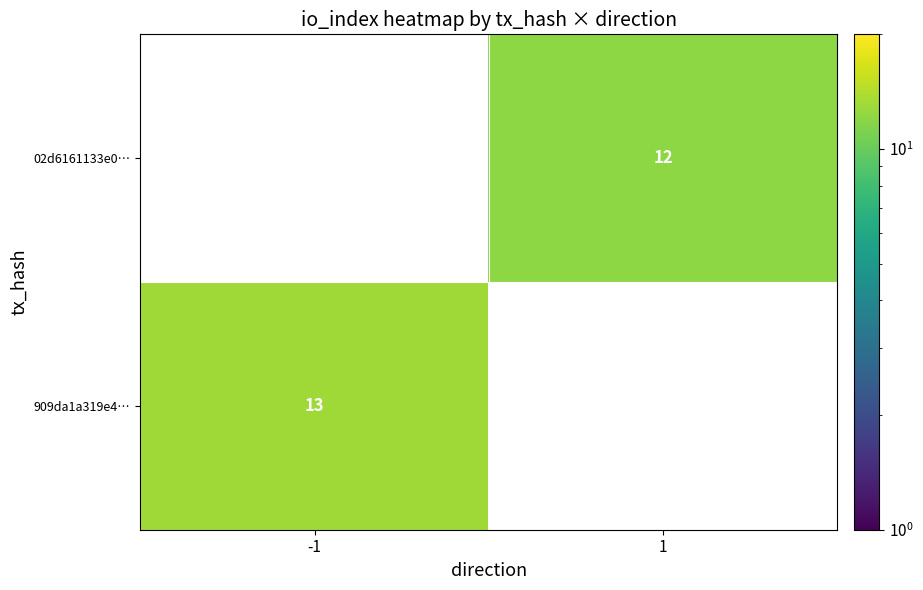

Is the value of 909da1a319e4… at -1 greater than the value of 02d6161133e0… at 1?

Yes